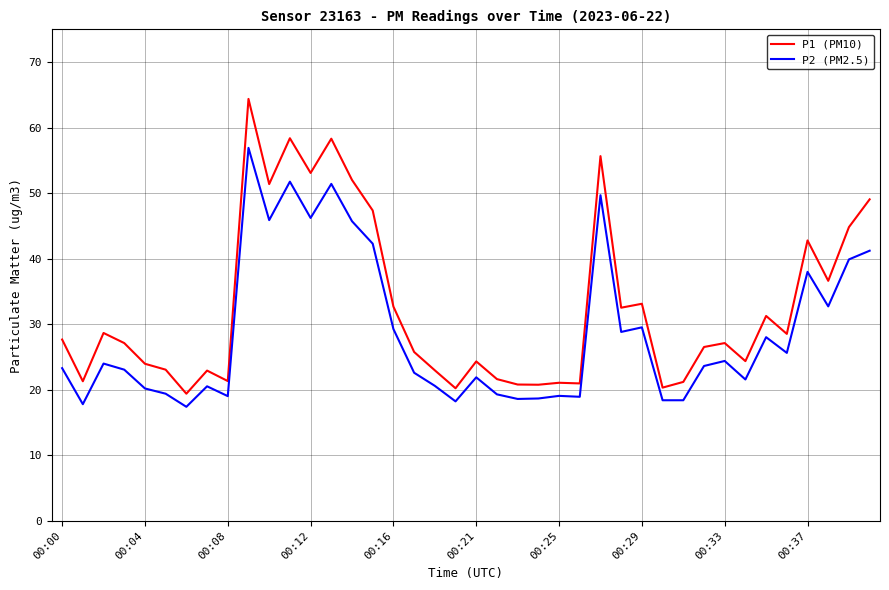

Rank the series by their average value, from highest to lowest.

P1 (PM10), P2 (PM2.5)